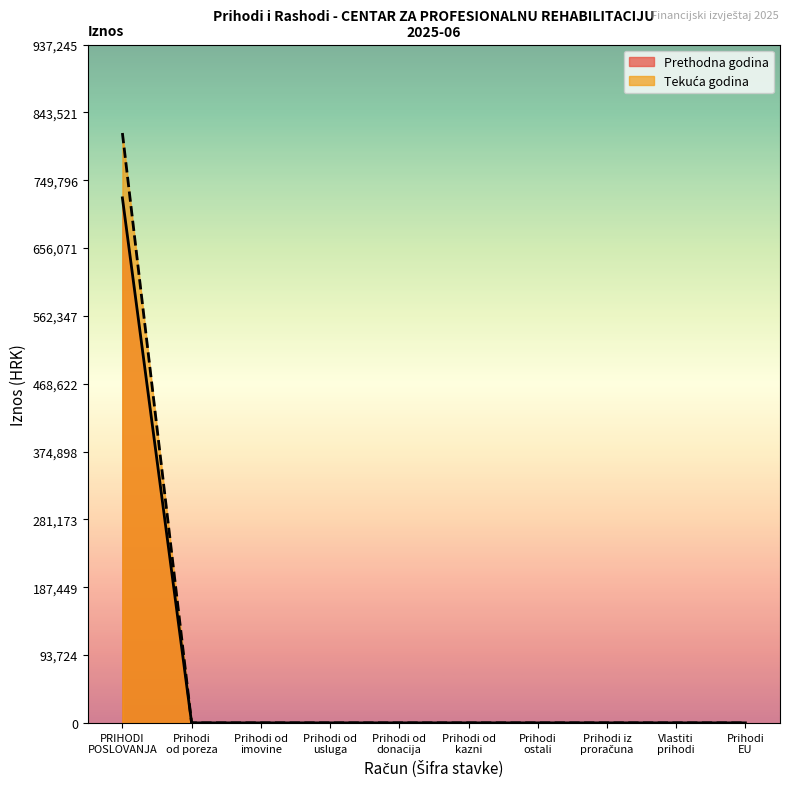

True or false: Prihodi poslovanja and Prihodi od poreza cross at least once.

False